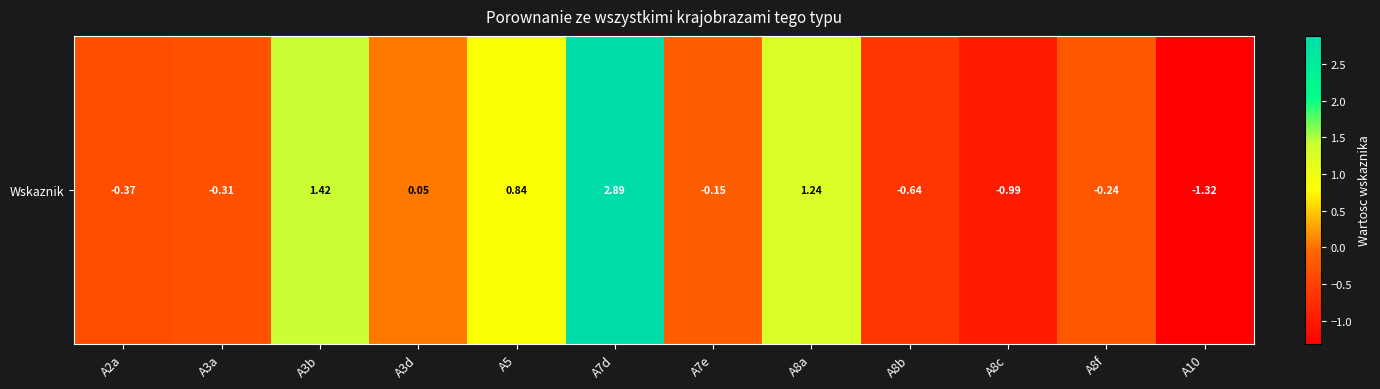

What is the change in value from A3a to A8a?

+1.6